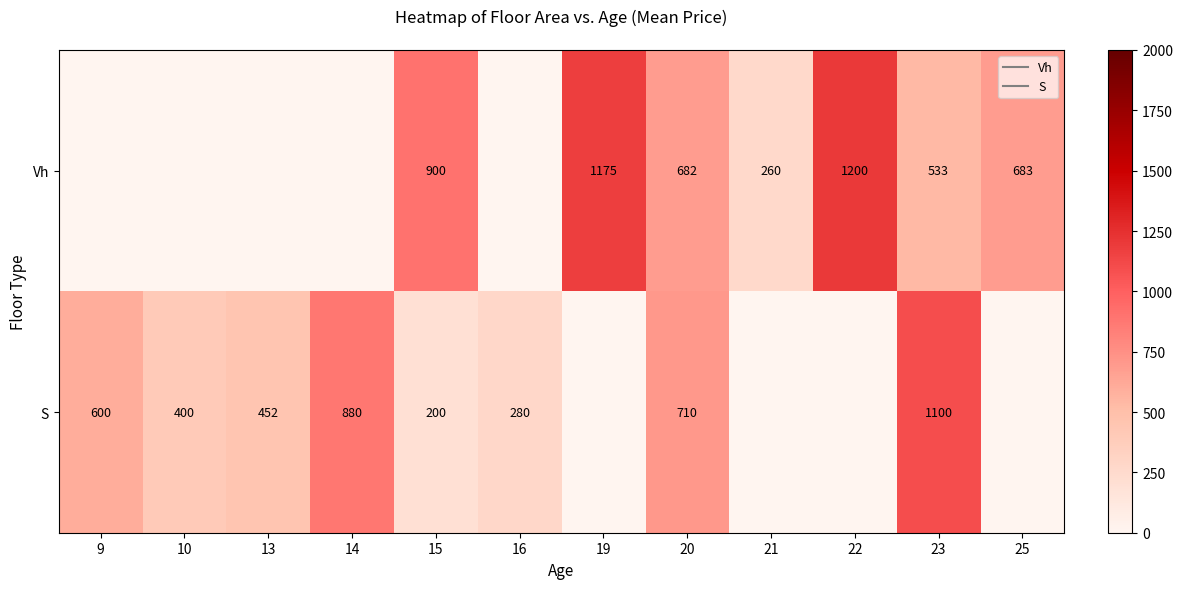

Which series has the largest range (max minus min)?

Vh